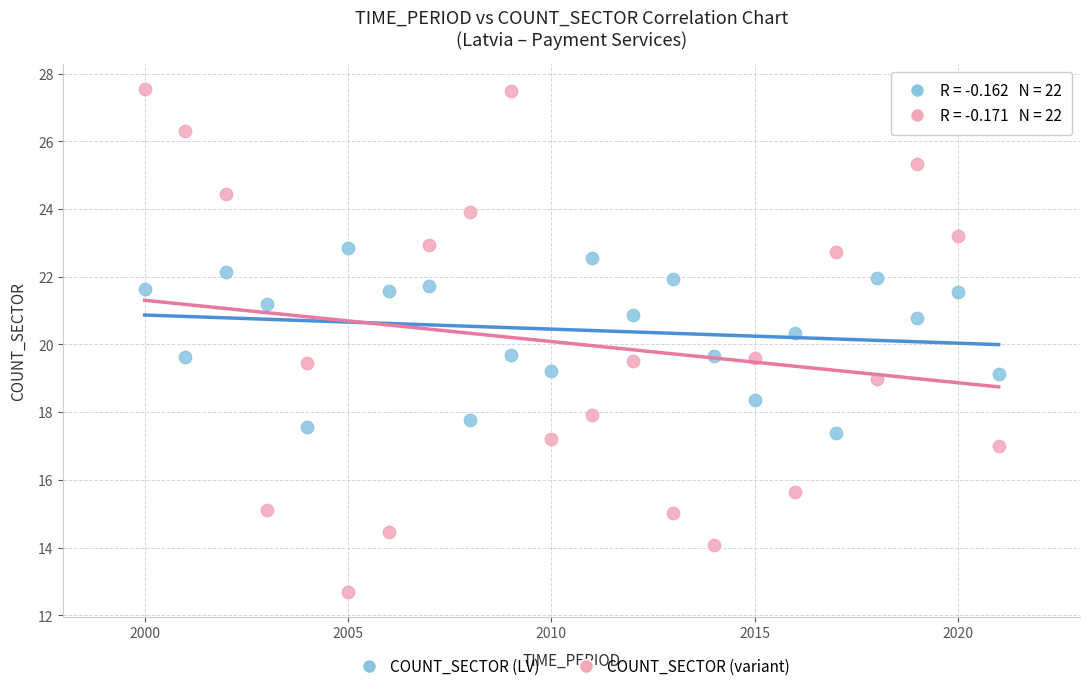

Across all data points, what is the range of Y values (max minus min)?

14.8